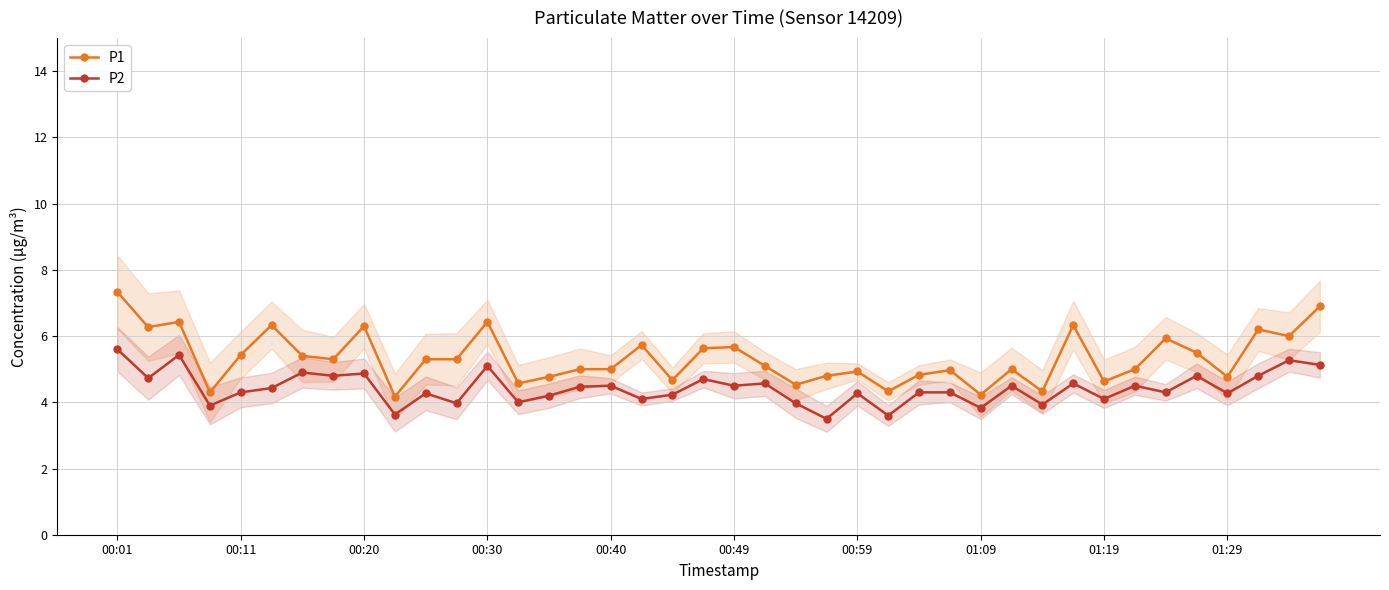

What is the lowest value of the P1 series?

4.2